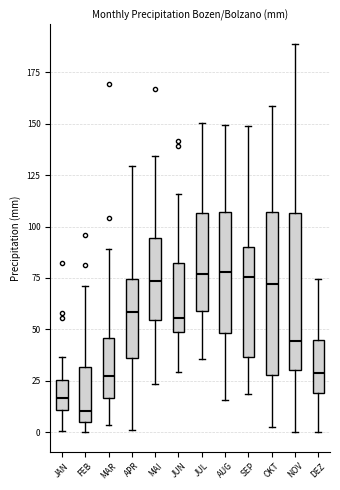

Where does the lower whisker of the box for OKT end on the y-axis? The values are not printed on the chart, so give them approximately, as read against the axis.

5